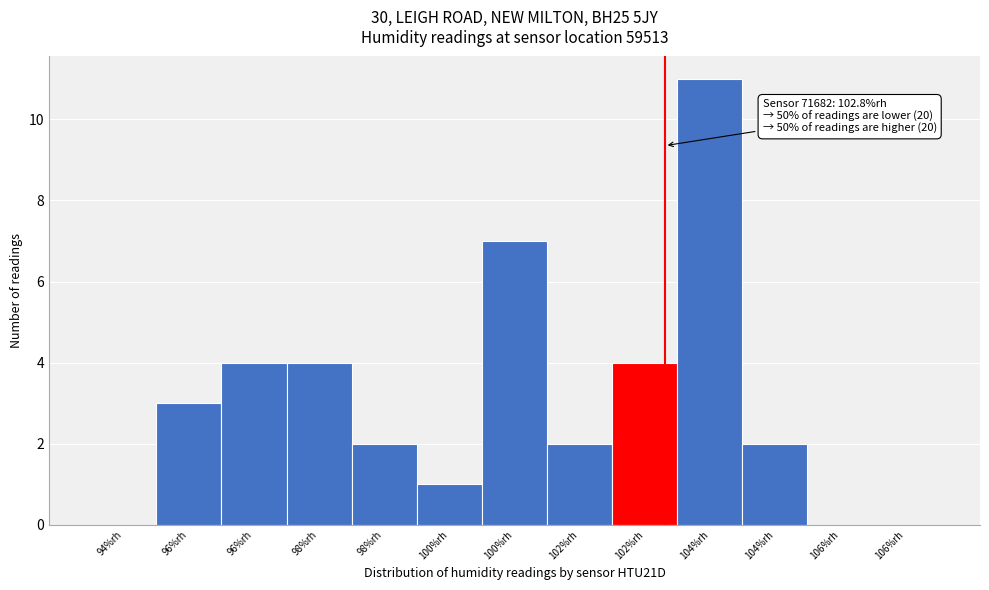

Are the bars horizontal?

No